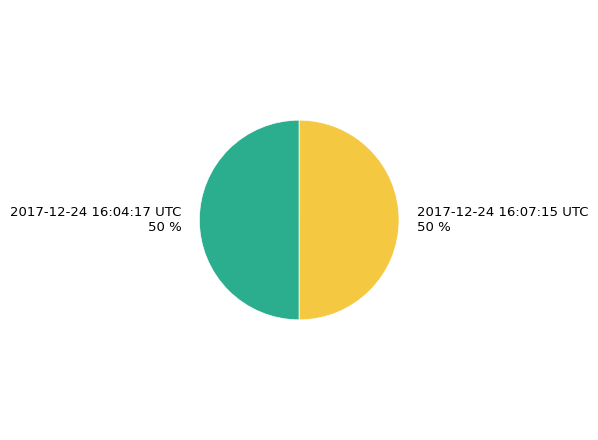

To the nearest percent, what is the average slice percentage?

50%